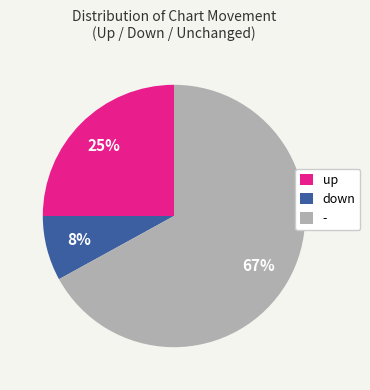

What percentage is the up slice, to the nearest percent?

25%